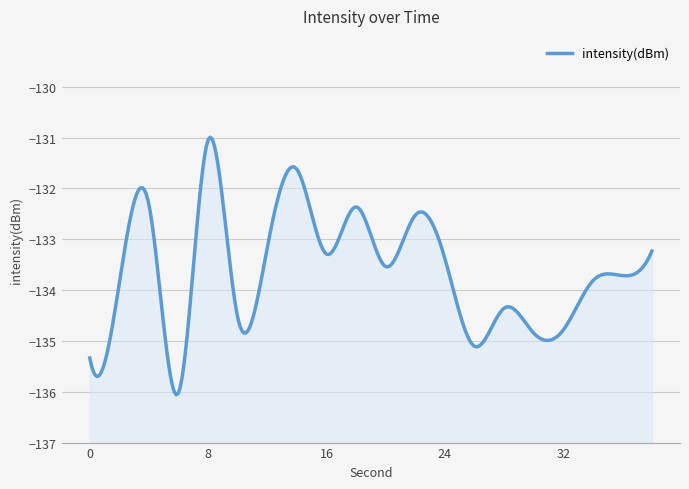

What is the difference between the maximum and minimum values?

5.0